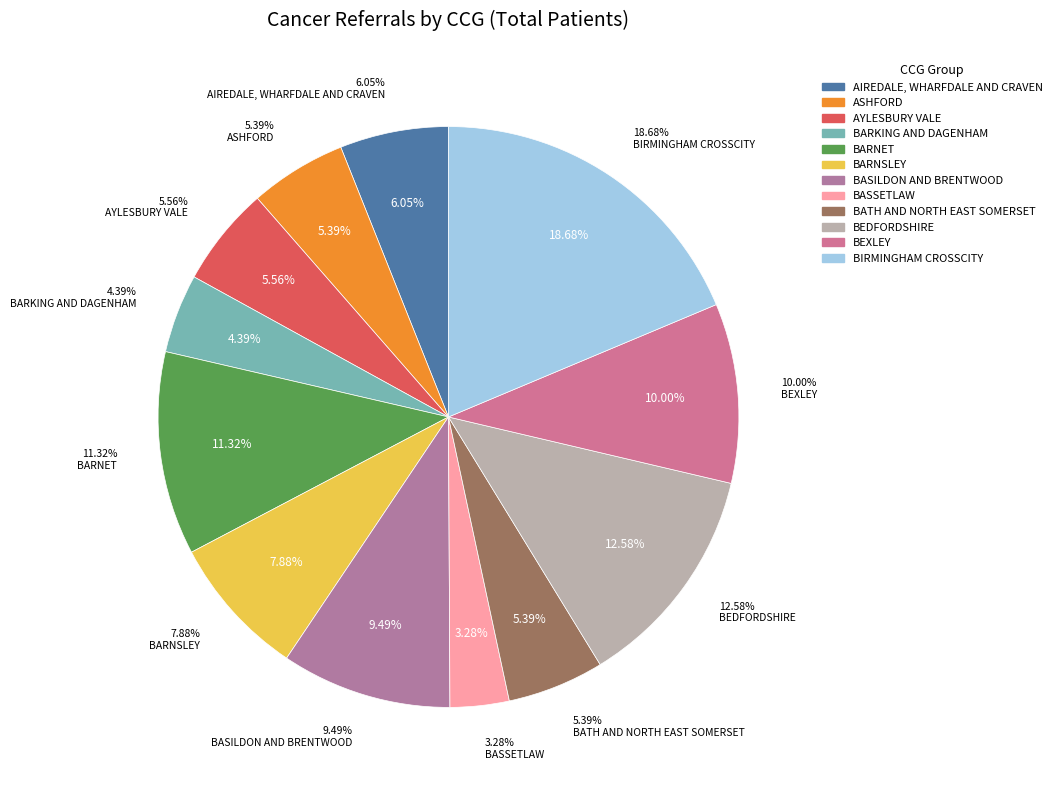

To the nearest percent, what is the difference between the largest and smallest slice percentages?

15%